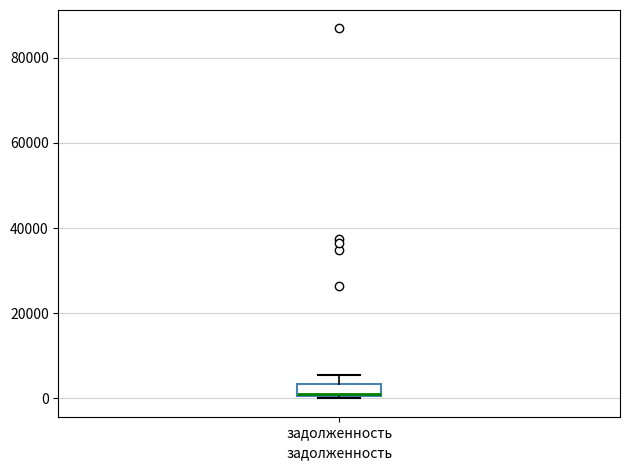

Where is the upper edge of the box for задолженность on the y-axis? The values are not printed on the chart, so give them approximately, as read against the axis.

4000